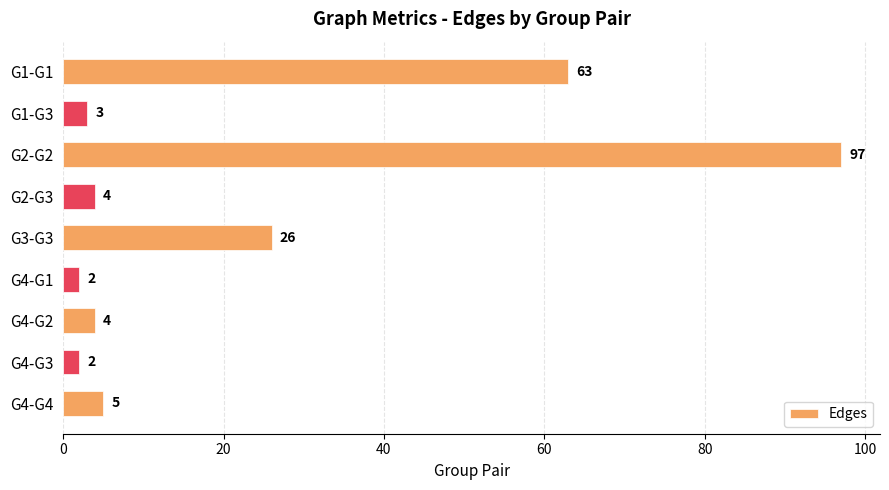

Reading bottom to top, extract all data points from this chart.

G4-G4=5	G4-G3=2	G4-G2=4	G4-G1=2	G3-G3=26	G2-G3=4	G2-G2=97	G1-G3=3	G1-G1=63